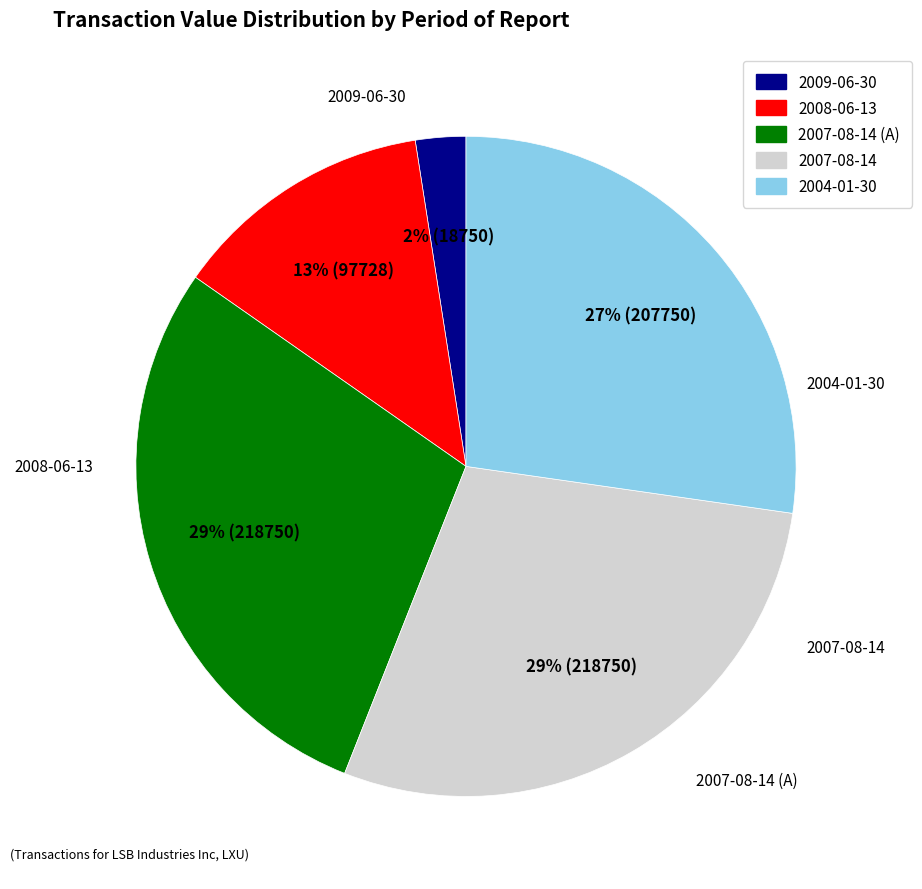

To the nearest percent, what is the average slice percentage?

20%